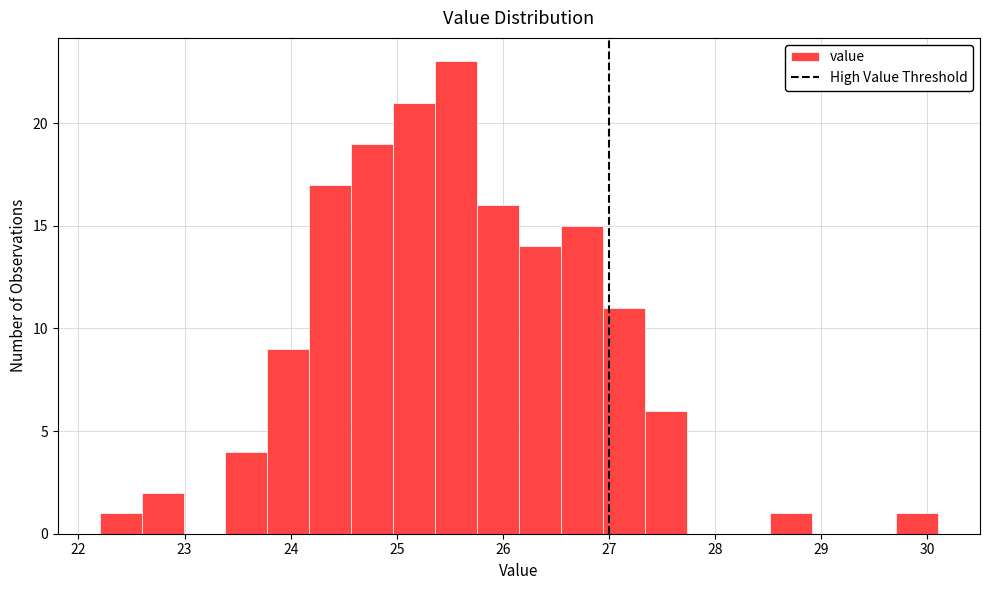

Read against the x-axis, roughly where is the centre of the tallest bar?

25.6